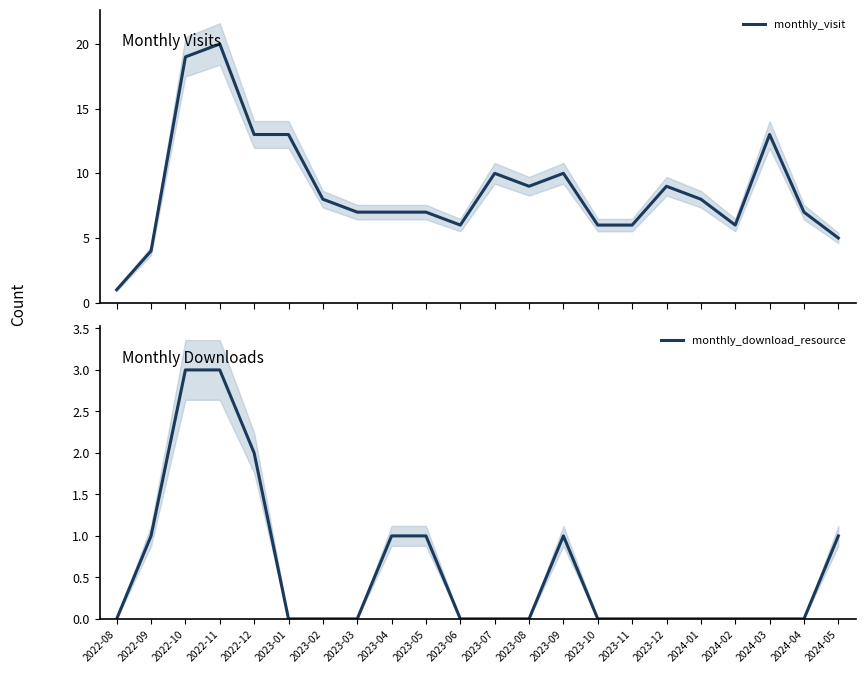

Reading left to right, list all the values displayed in this chart.

monthly_visit: 2022-08=1	2022-09=4	2022-10=19	2022-11=20	2022-12=13	2023-01=13	2023-02=8	2023-03=7	2023-04=7	2023-05=7	2023-06=6	2023-07=10	2023-08=9	2023-09=10	2023-10=6	2023-11=6	2023-12=9	2024-01=8	2024-02=6	2024-03=13	2024-04=7	2024-05=5
monthly_download_resource: 2022-08=0	2022-09=1	2022-10=3	2022-11=3	2022-12=2	2023-01=0	2023-02=0	2023-03=0	2023-04=1	2023-05=1	2023-06=0	2023-07=0	2023-08=0	2023-09=1	2023-10=0	2023-11=0	2023-12=0	2024-01=0	2024-02=0	2024-03=0	2024-04=0	2024-05=1